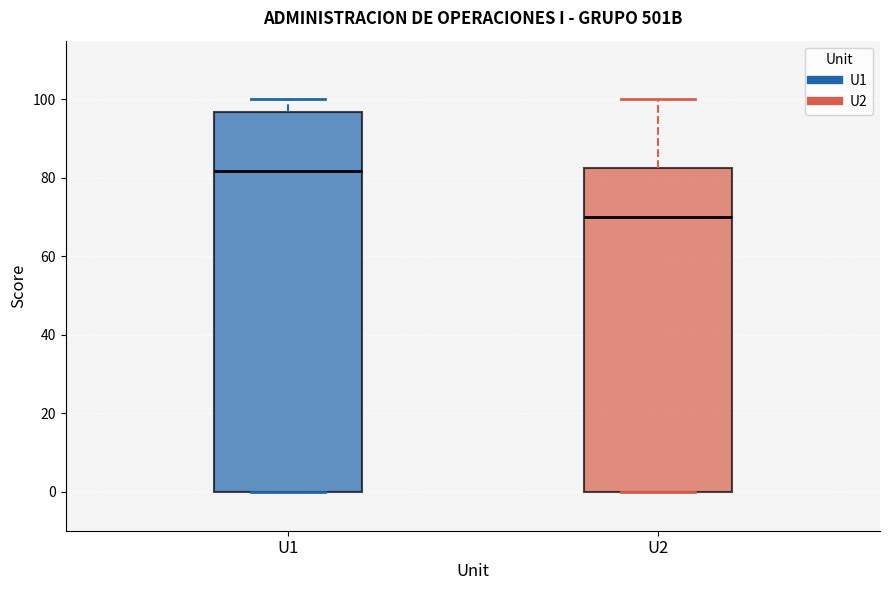

Which box has the lowest median line?

U2